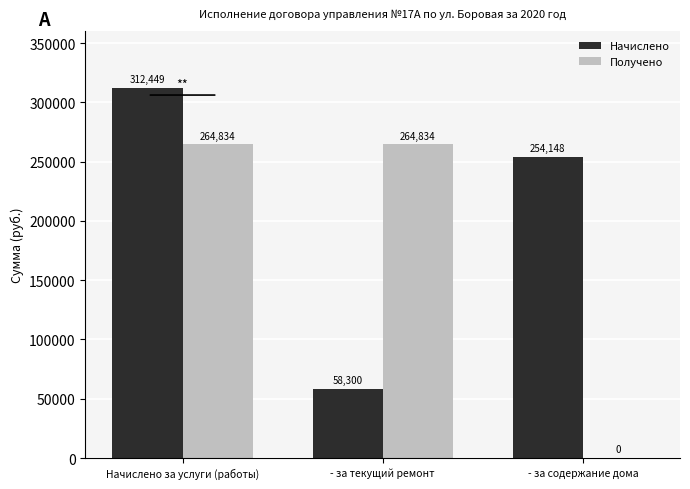

What is the total value across all series at - за содержание дома?

254148.1